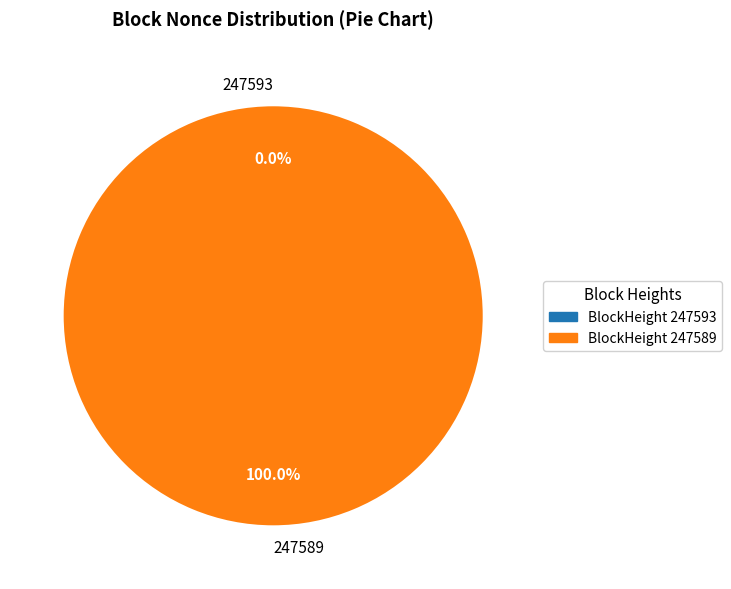

Which slice is the smallest?

247593